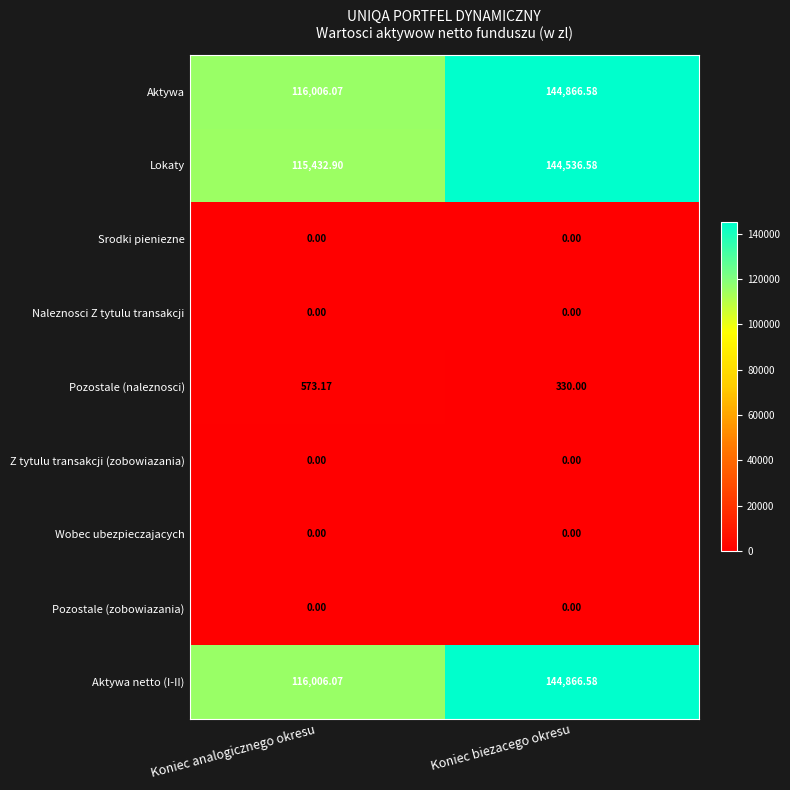

At which label does Aktywa reach its minimum?

Koniec analogicznego okresu